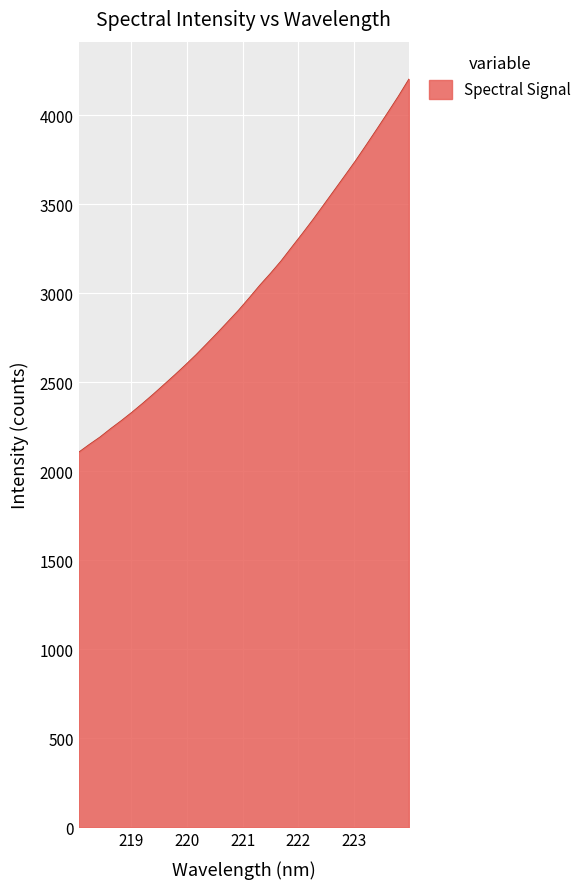

What is the difference between the maximum and minimum values?

2096.1